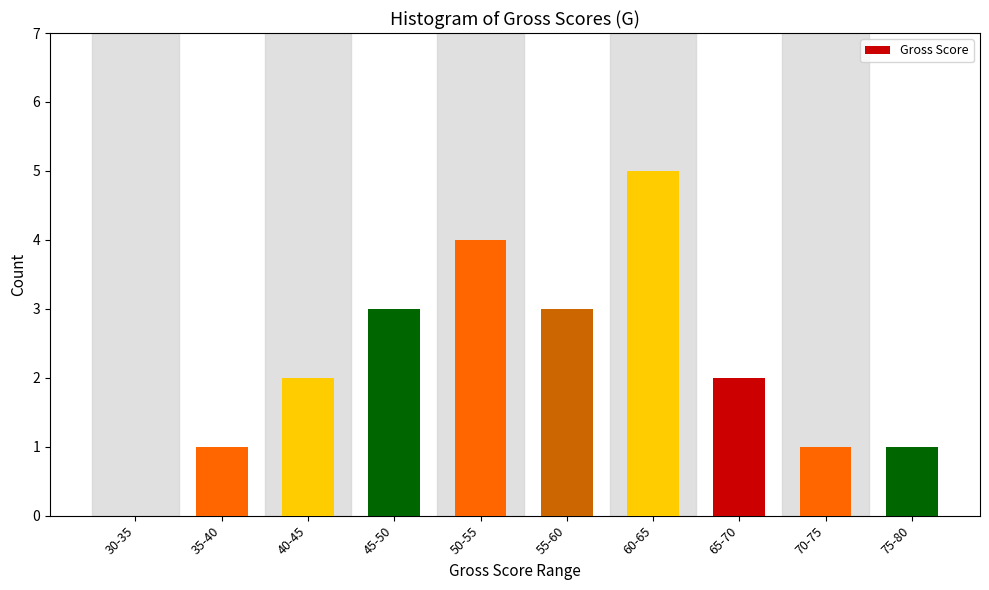

Reading left to right, extract all data points from this chart.

30-35=0	35-40=1	40-45=2	45-50=3	50-55=4	55-60=3	60-65=5	65-70=2	70-75=1	75-80=1